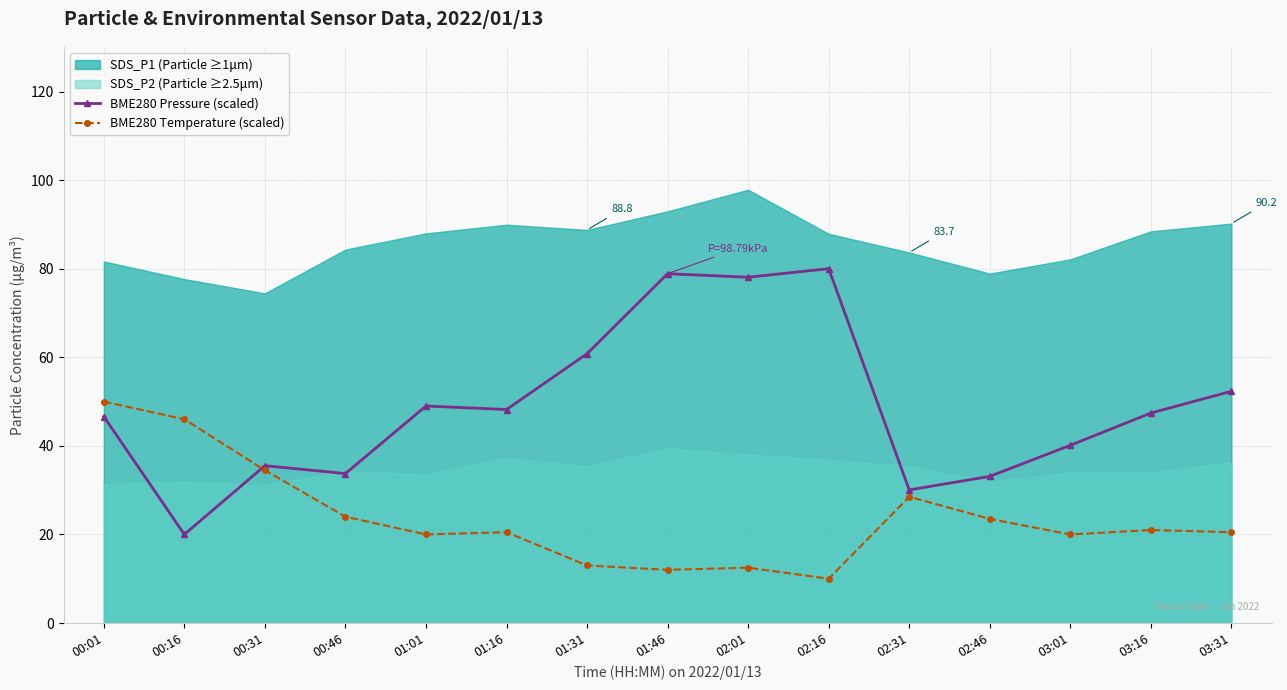

In BME280 Pressure (scaled), how many points are higher than both neighbors (excluding endpoints)?

4